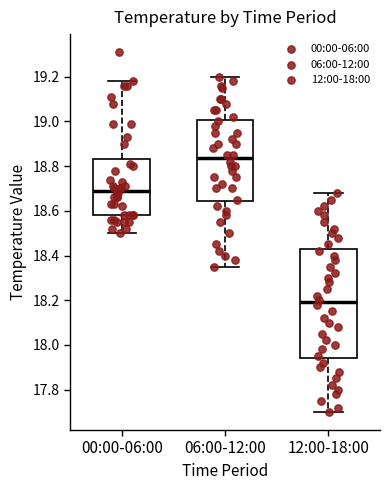

Reading left to right, read every box against the y-axis: the position of its median line, the range the box covers, and the ends of its whiskers. The values are not printed on the chart, so give them approximately, as read against the axis.

00:00-06:00: median 18.70, box 18.58 to 18.84, whiskers 18.50 to 19.18
06:00-12:00: median 18.84, box 18.64 to 19.00, whiskers 18.36 to 19.20
12:00-18:00: median 18.20, box 17.94 to 18.42, whiskers 17.70 to 18.68